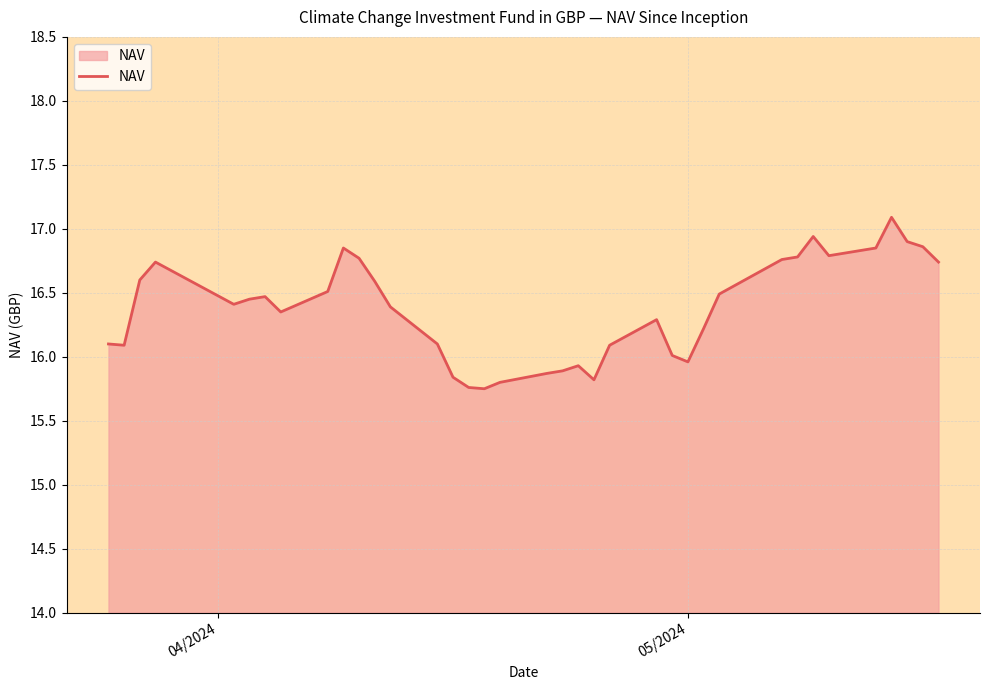

How many distinct data groups are displayed?

1